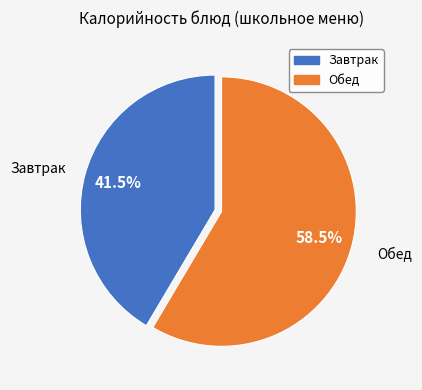

Does any single category account for the majority?

Yes